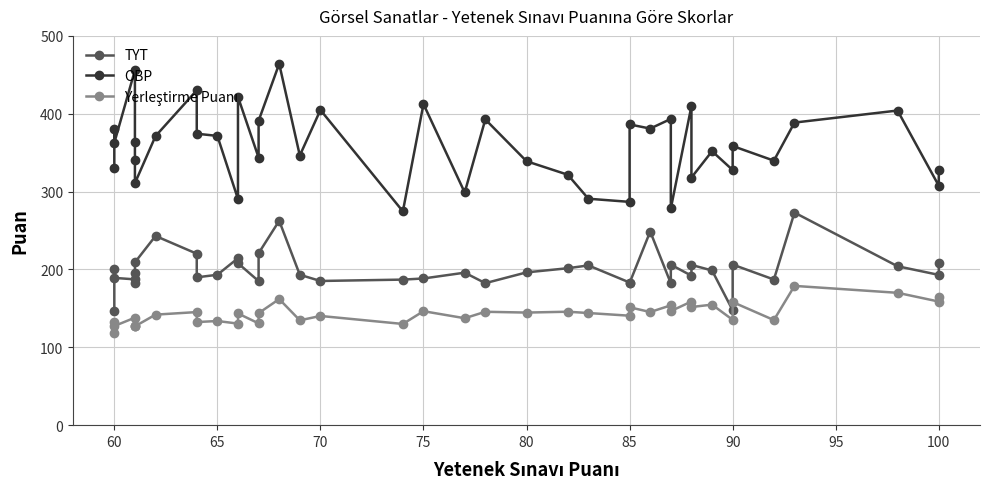

What is the sum of all TYT values?

8001.5